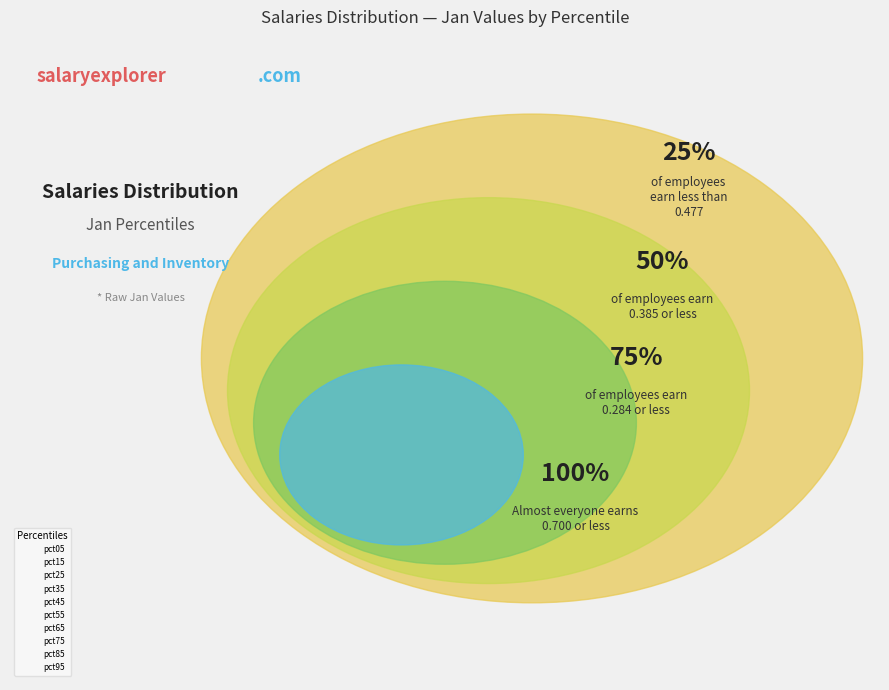

What is the largest slice in the pie chart?

pct05